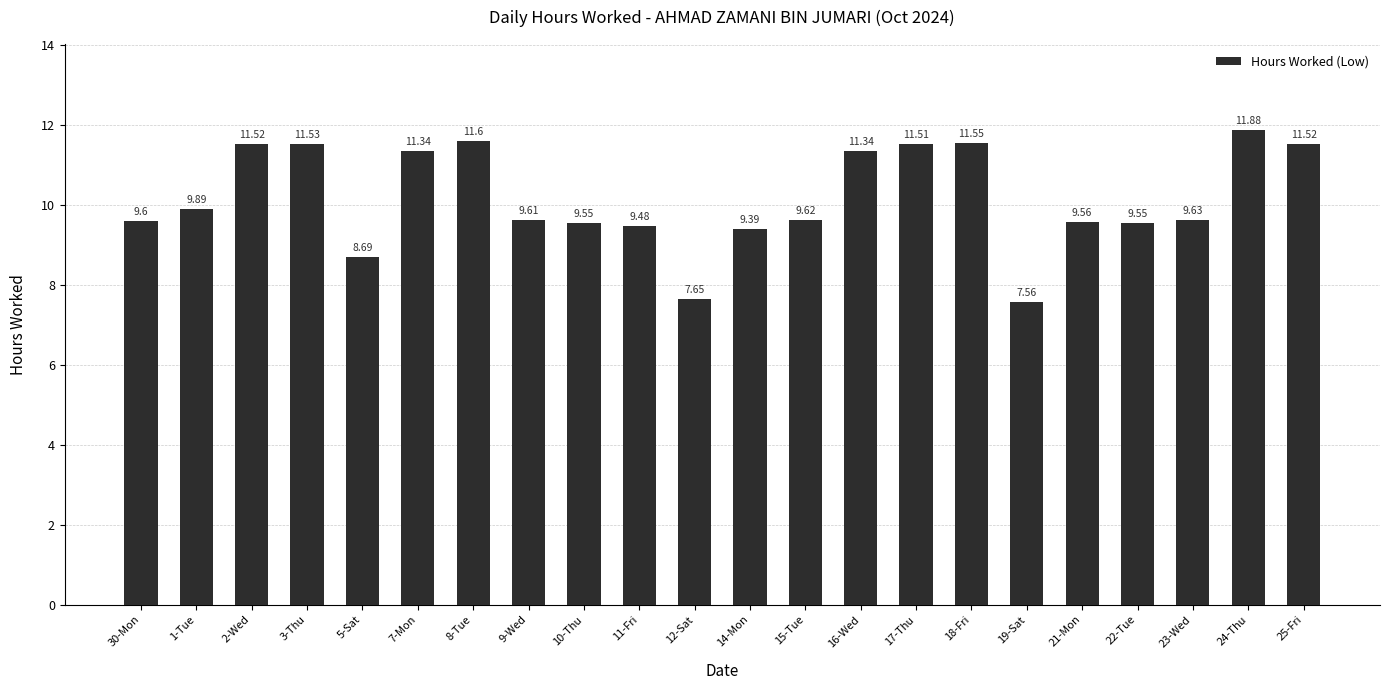

What is the maximum value shown in the chart?

11.9